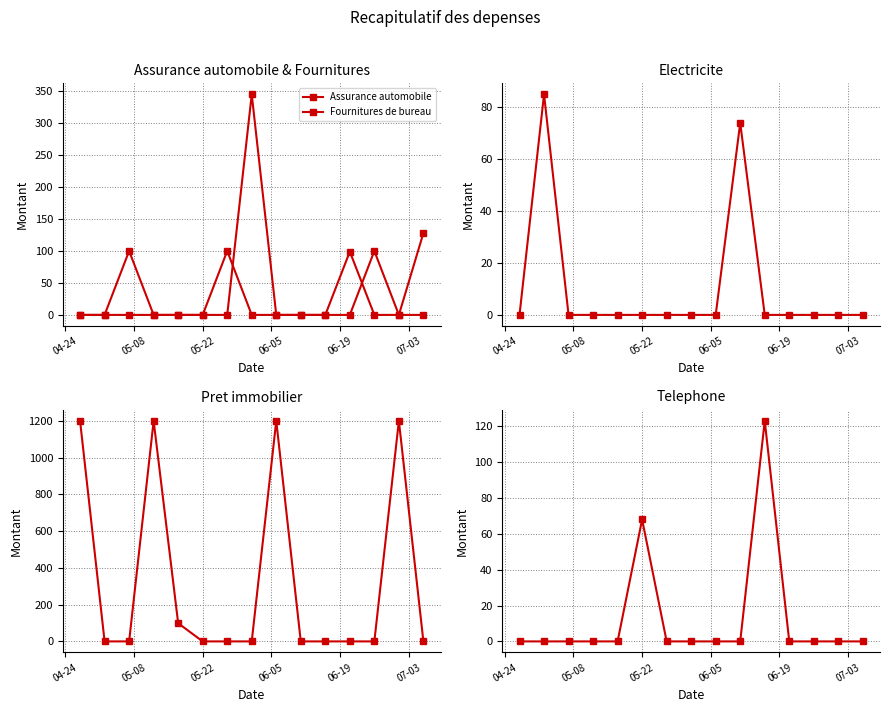

Does the chart display data point markers on the line(s)?

Yes